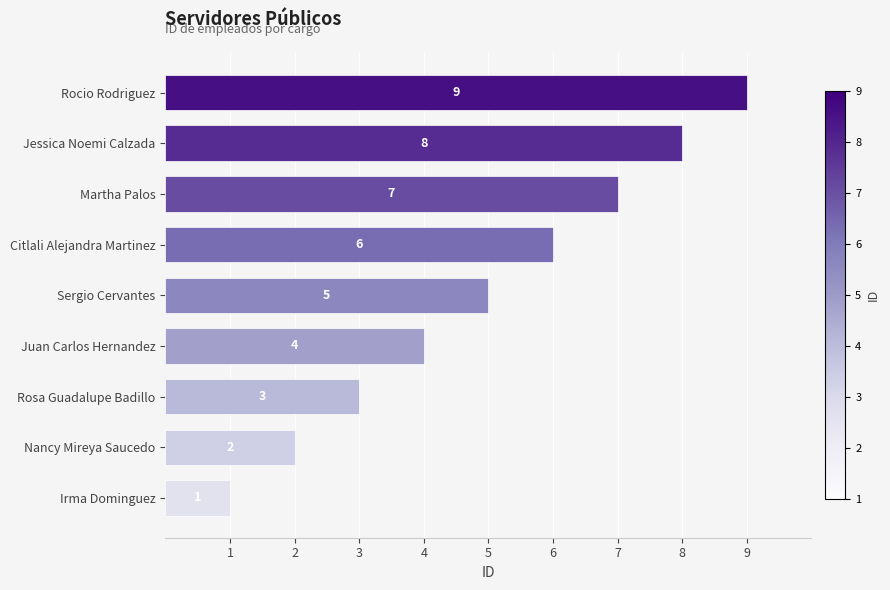

The chart shows a value of 3 at Nancy Mireya Saucedo. True or false?

False